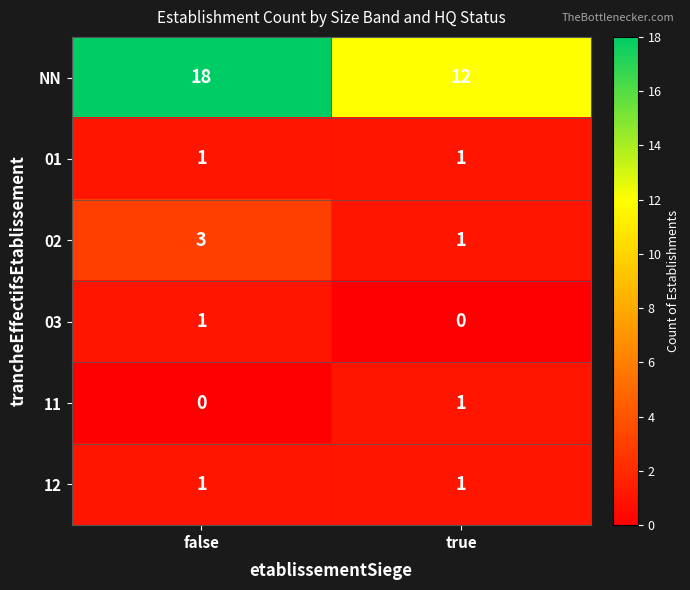

What is the sum of the 02 values at true and false?

4